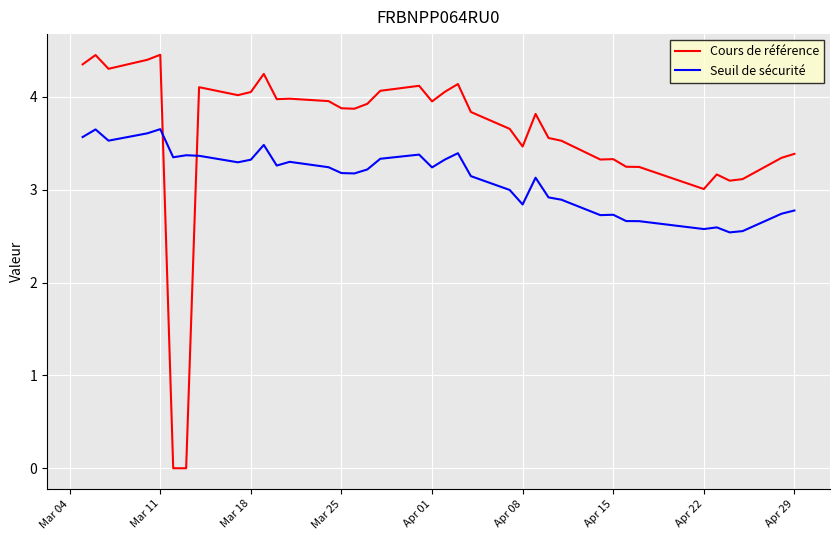

What is the minimum value for Seuil de sécurité?

2.5